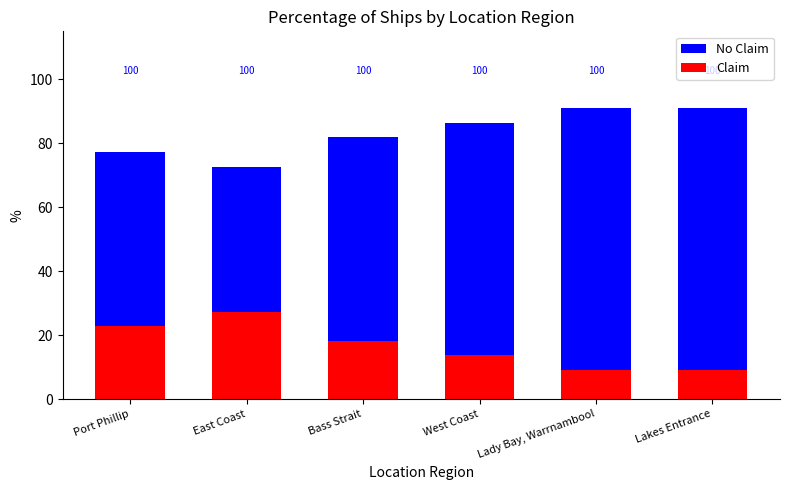

Which series has the widest spread of values?

No Claim